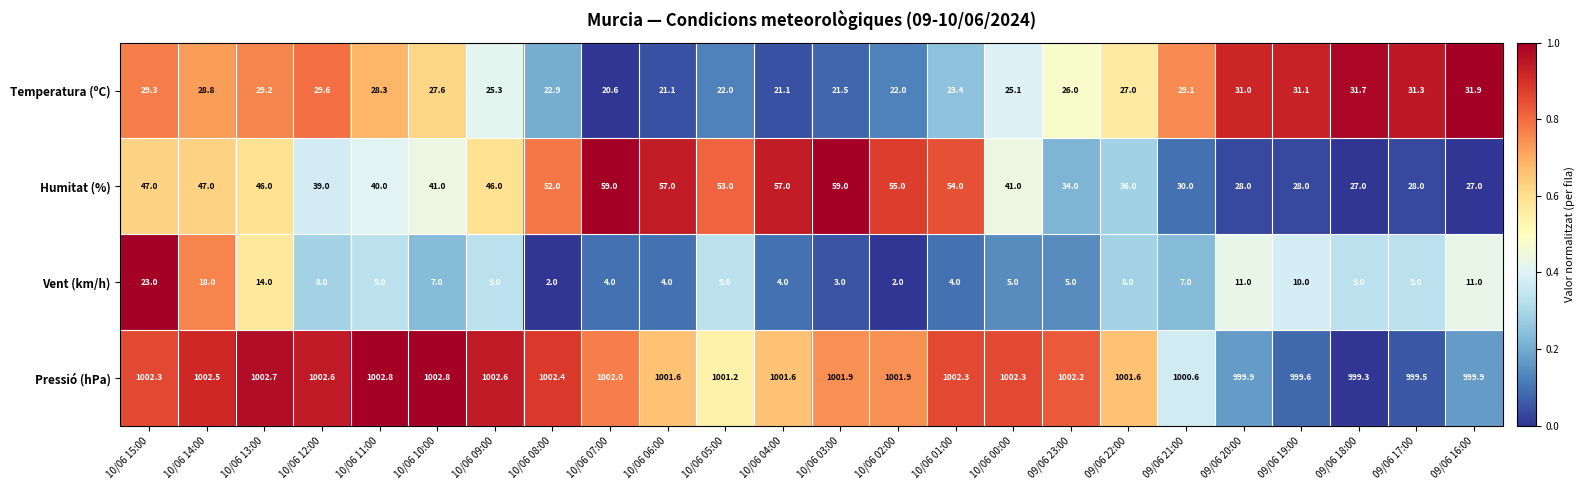

Rank the series at 10/06 01:00 from lowest to highest value.

Vent (km/h), Temperatura (ºC), Humitat (%), Pressió (hPa)